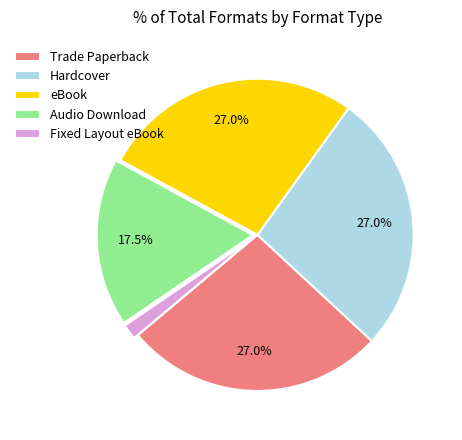

To the nearest percent, what portion does Fixed Layout eBook represent?

2%